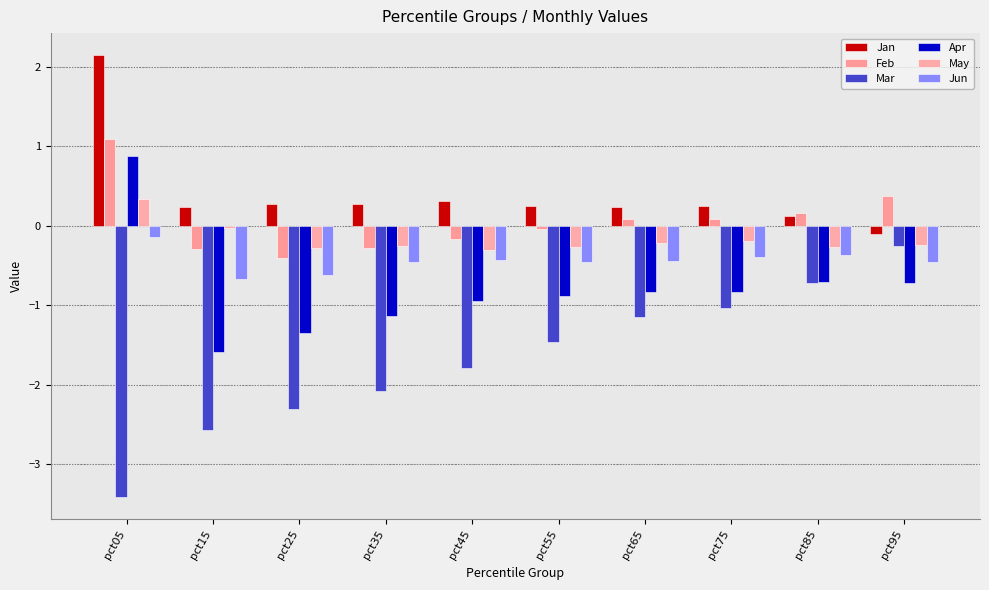

What is the value of the Mar bar at the 7th from the left?

-1.2